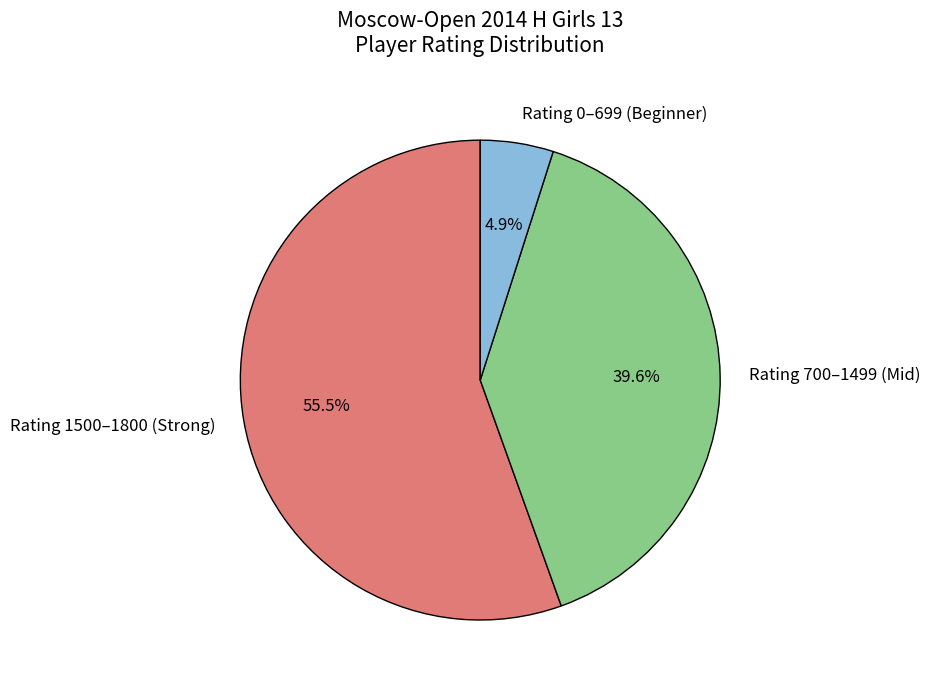

How many slices are in this pie chart?

3